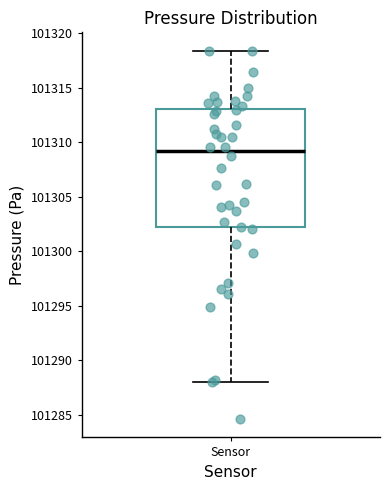

Where does the median line of the box for Sensor sit on the y-axis? The values are not printed on the chart, so give them approximately, as read against the axis.

101309.0